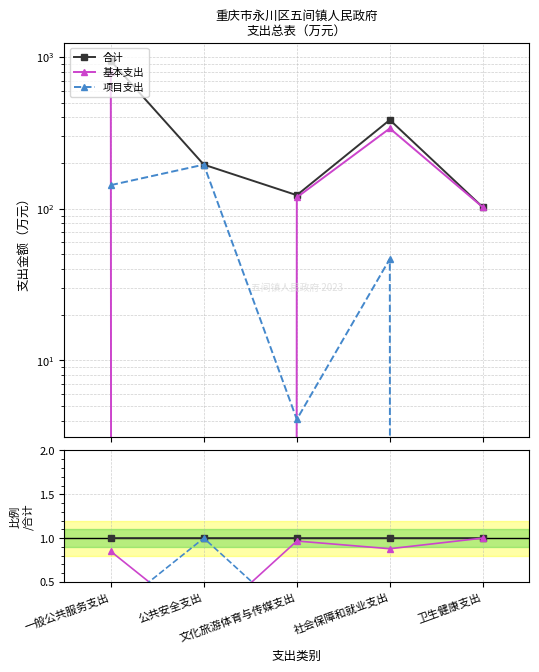

True or false: 项目支出 and 合计 cross at least once.

False